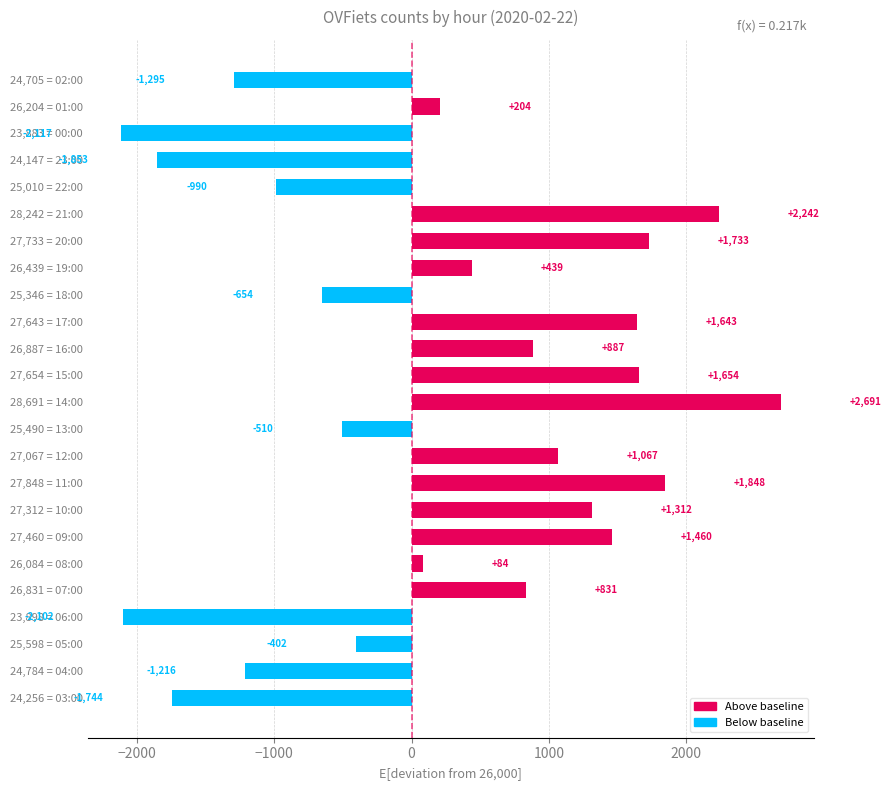

Rank the categories by value from highest to lowest.

28,691 = 14:00, 28,242 = 21:00, 27,848 = 11:00, 27,733 = 20:00, 27,654 = 15:00, 27,643 = 17:00, 27,460 = 09:00, 27,312 = 10:00, 27,067 = 12:00, 26,887 = 16:00, 26,831 = 07:00, 26,439 = 19:00, 26,204 = 01:00, 26,084 = 08:00, 25,598 = 05:00, 25,490 = 13:00, 25,346 = 18:00, 25,010 = 22:00, 24,784 = 04:00, 24,705 = 02:00, 24,256 = 03:00, 24,147 = 23:00, 23,898 = 06:00, 23,883 = 00:00